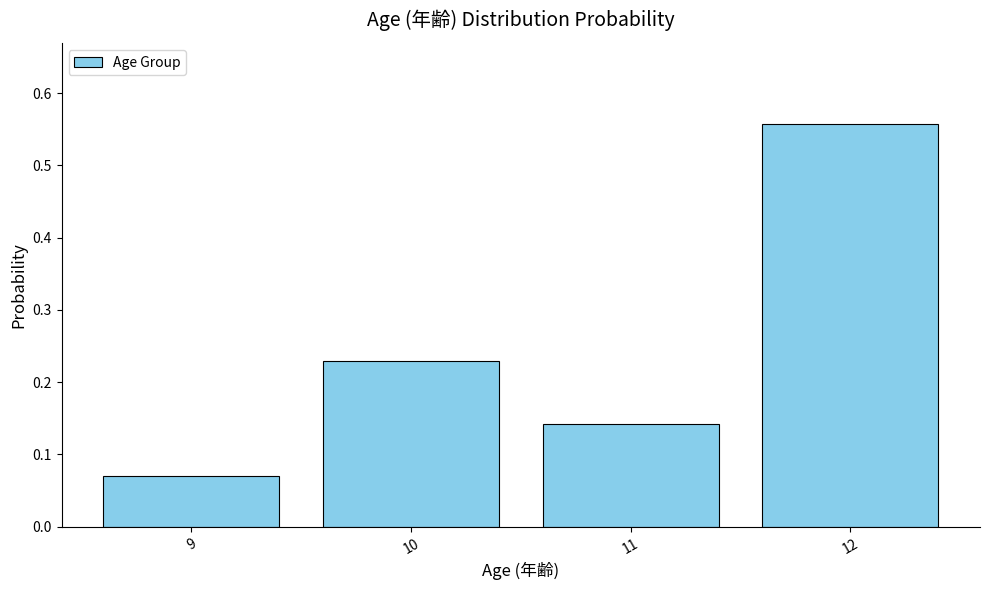

What is the sum of all values?

1.0